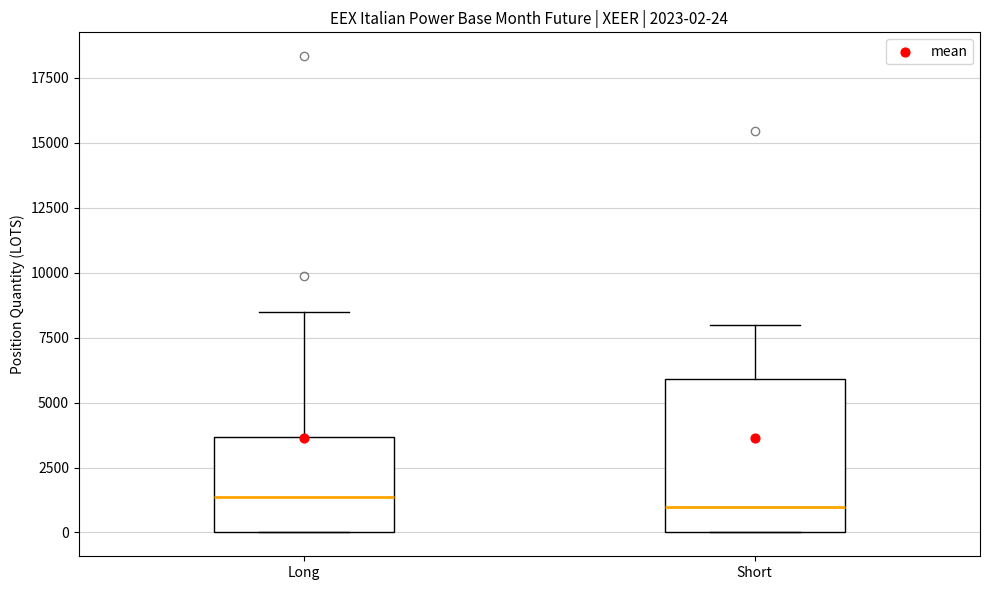

Comparing the boxes themselves (not the whiskers), which one is the tallest?

Short